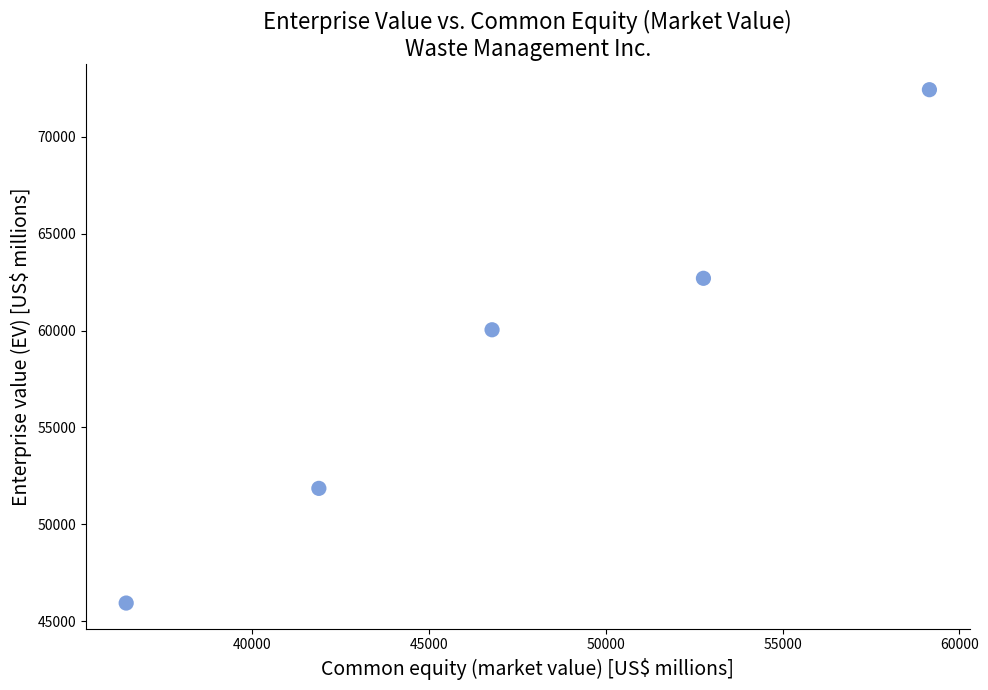

What Y value in the scatter plot is closest to 59185?

60043